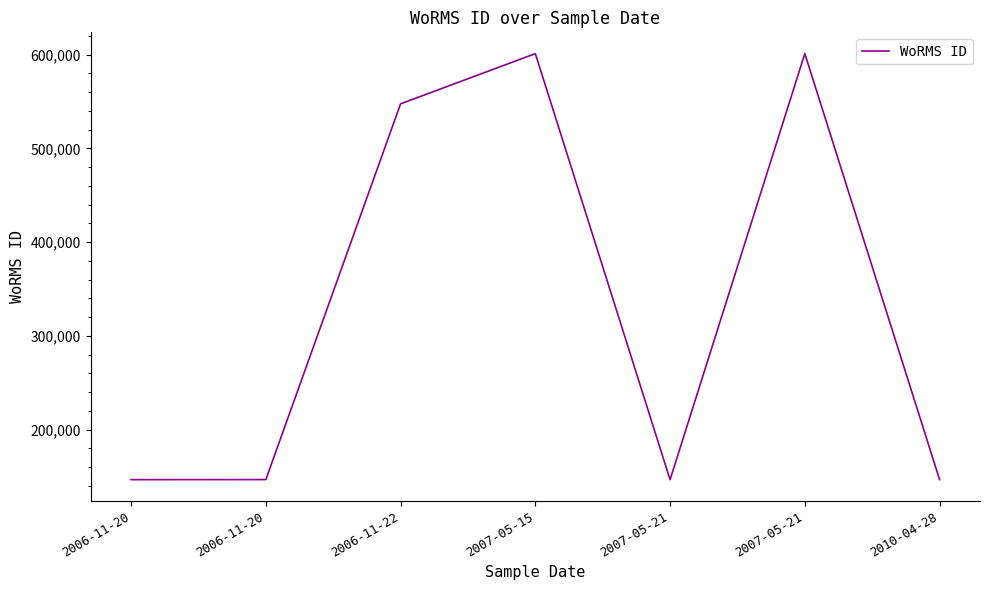

Is this an area chart (filled region under the line)?

No